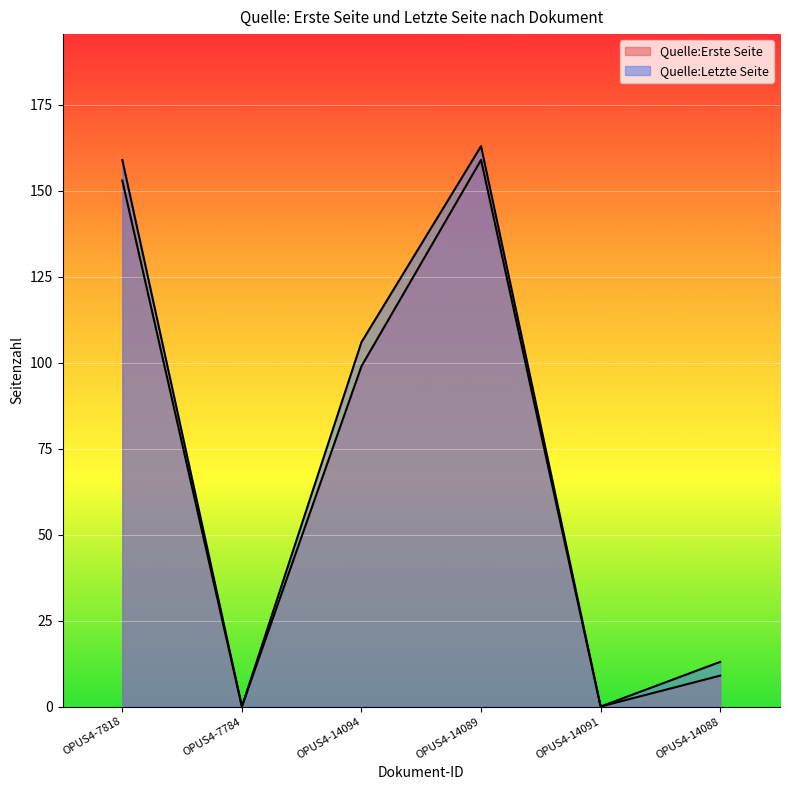

What is the label of the 5th point from the left?

OPUS4-14091